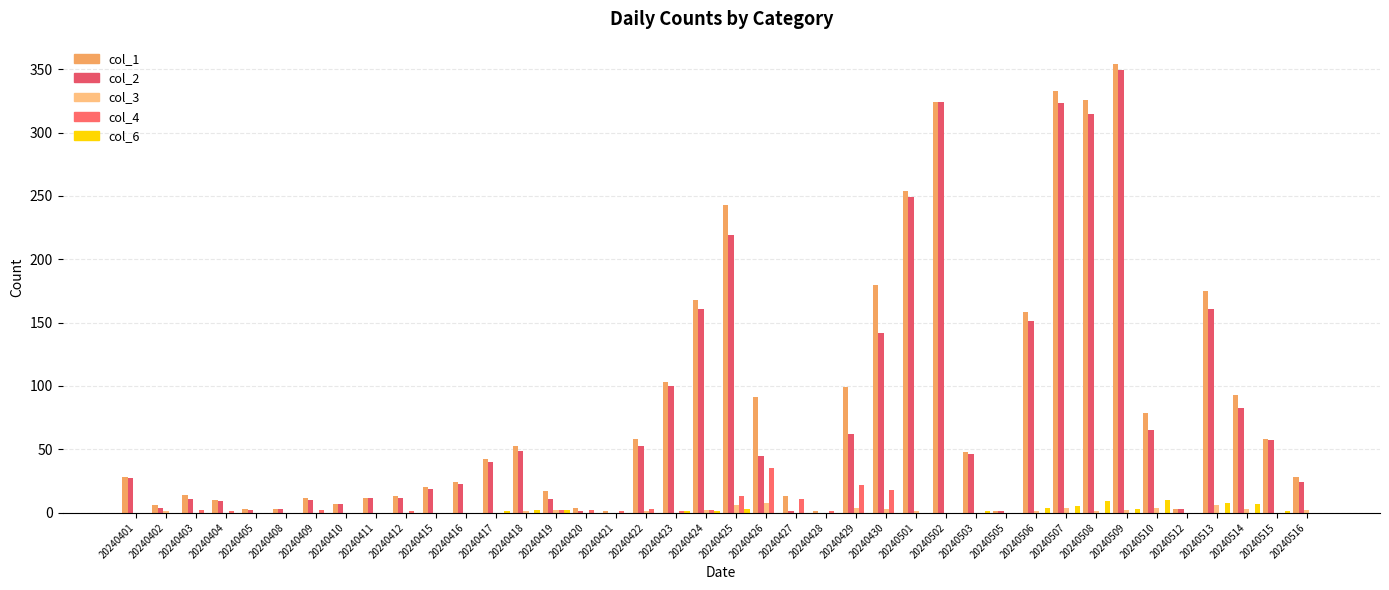

What is the total value across all series at 20240403?

27